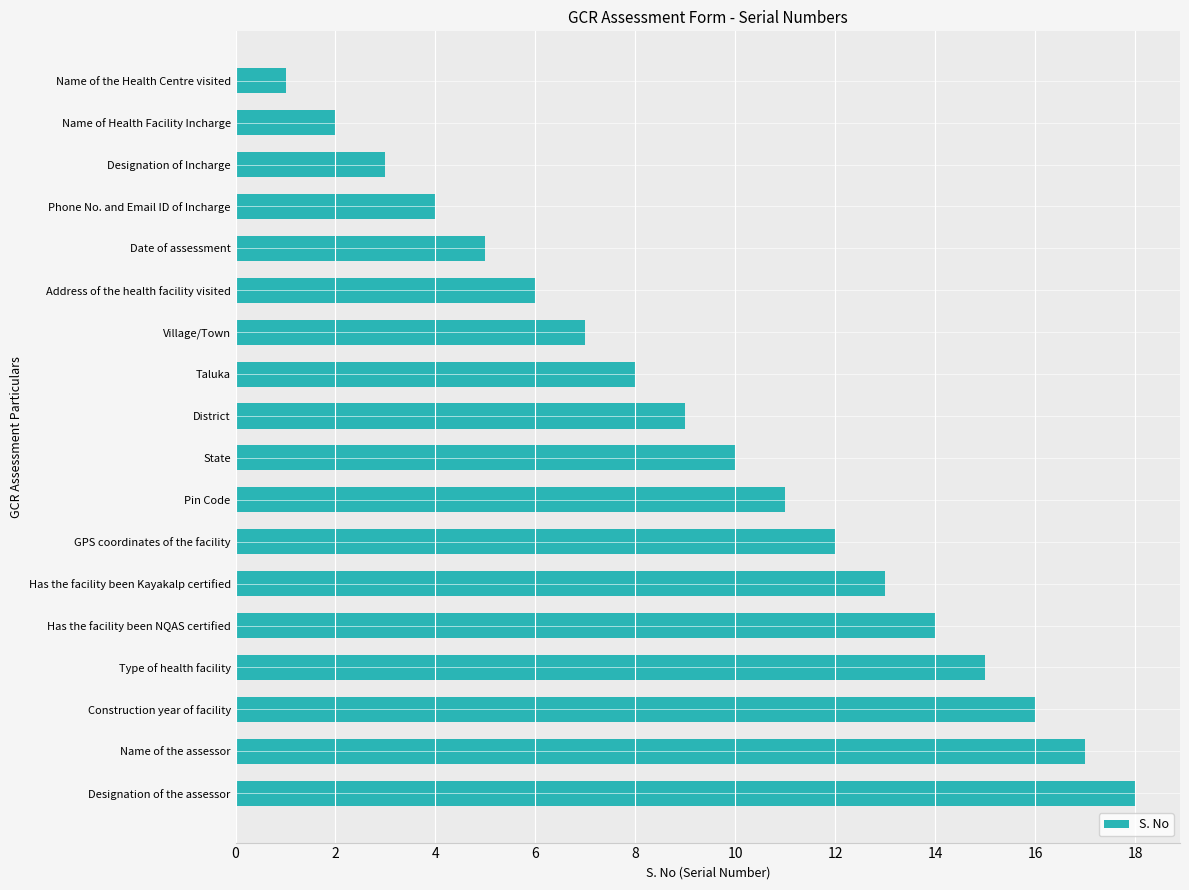

What is the difference between the second highest and second lowest values?

15